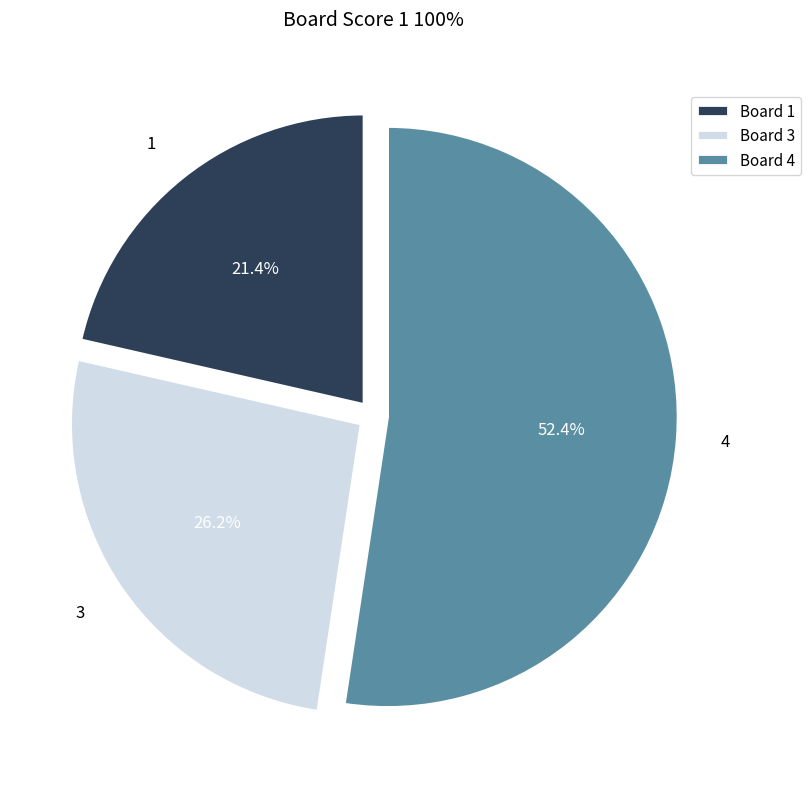

Is 3 the majority of the pie?

No